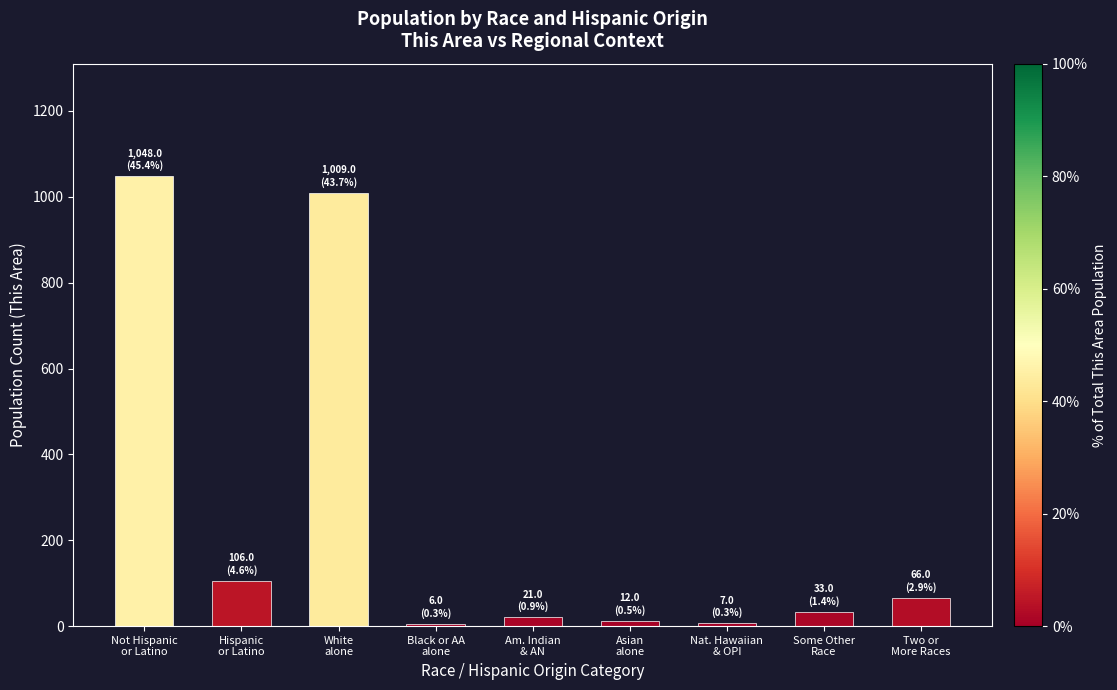

What is the sum of all values?

2308